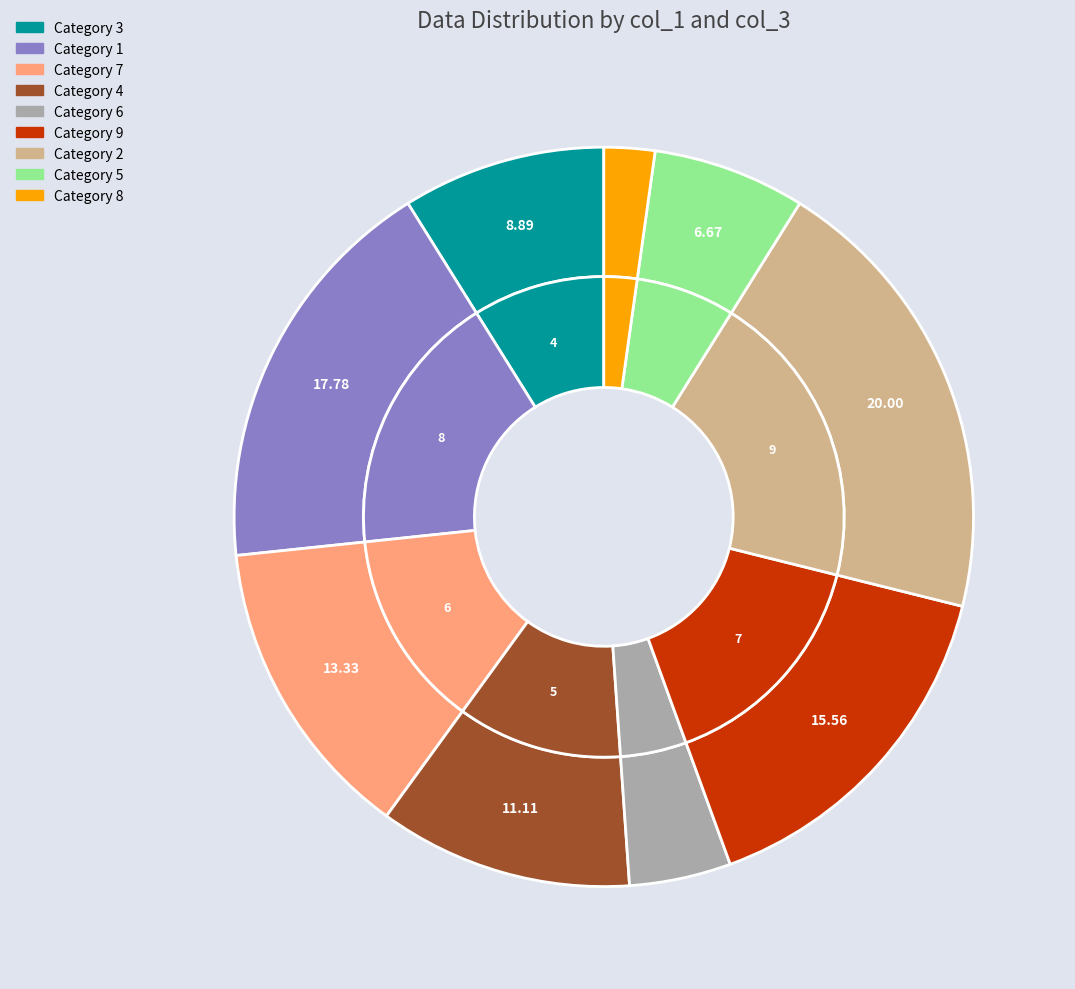

Does any single category account for the majority?

No